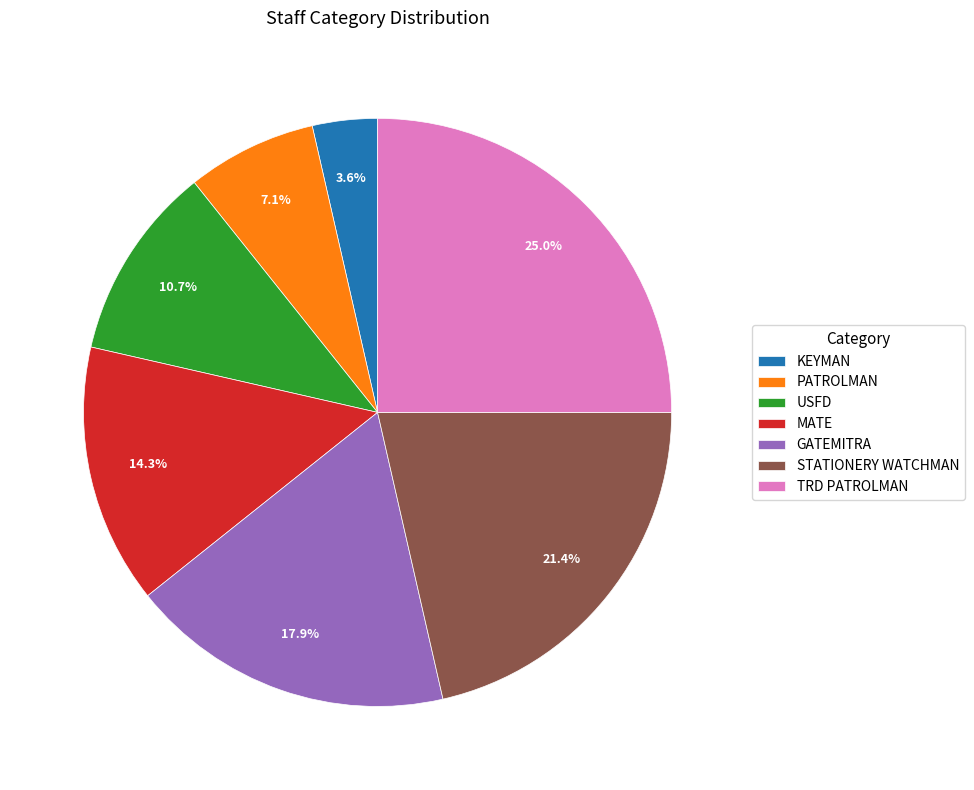

The STATIONERY WATCHMAN slice represents 21% of the pie. True or false?

True